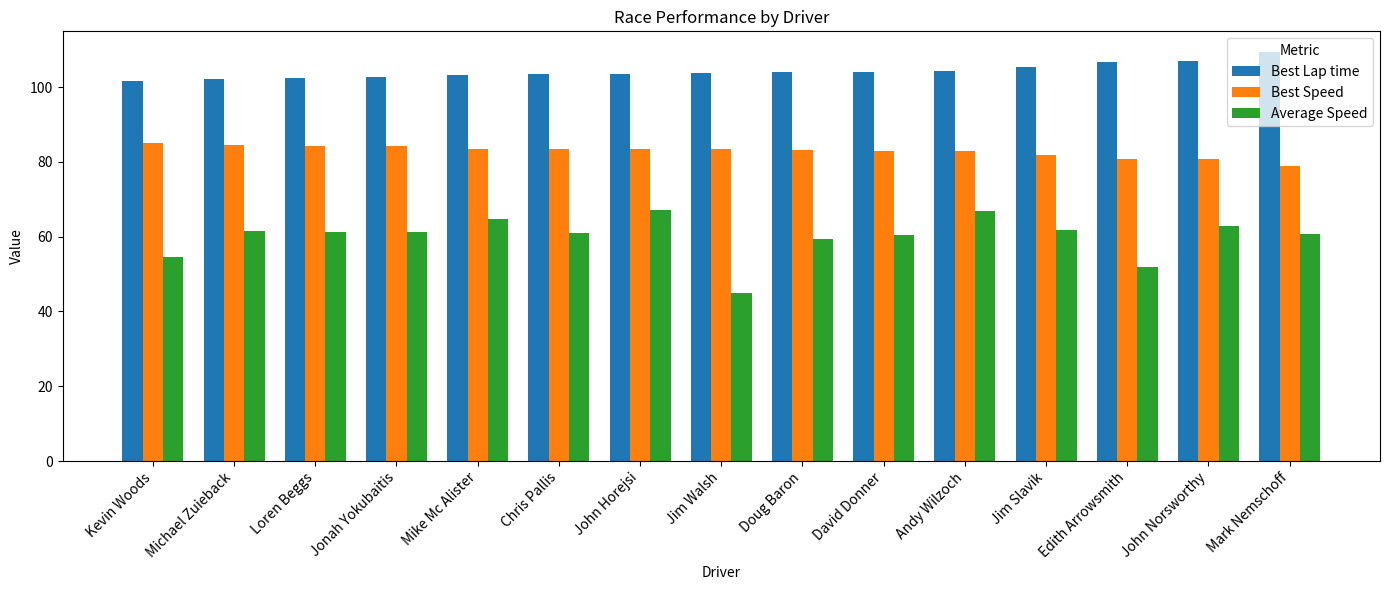

List the series in order of their peak value, highest first.

Best Lap time, Best Speed, Average Speed